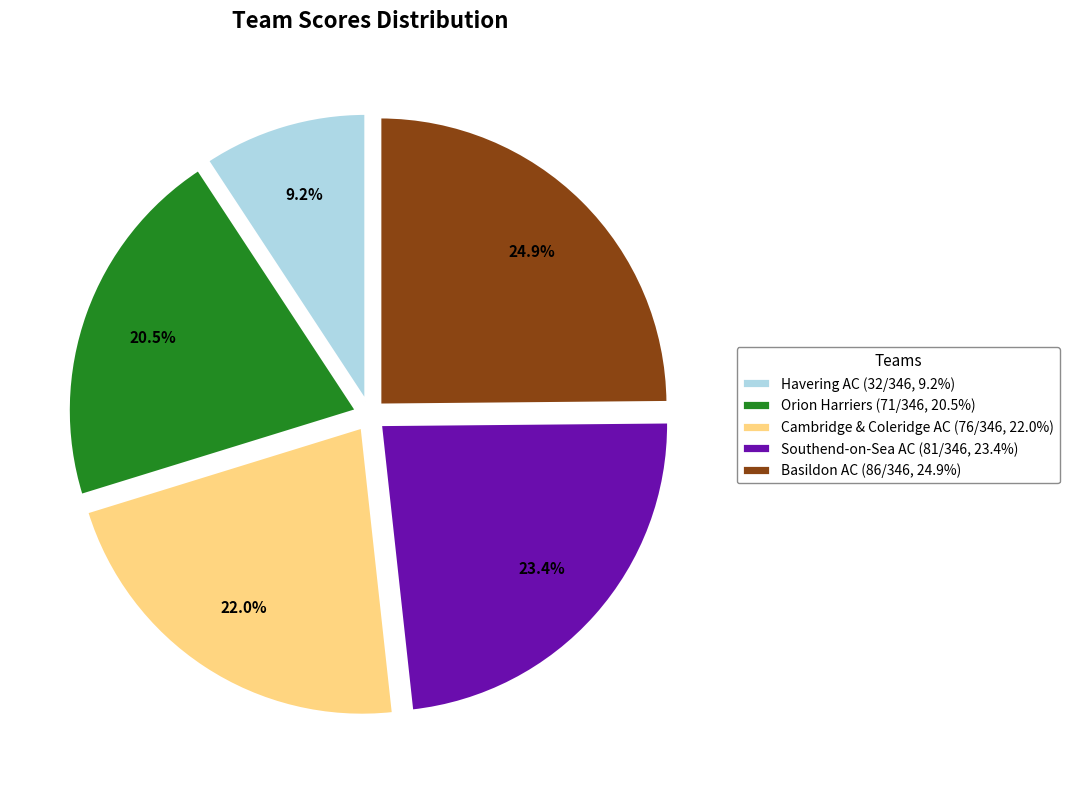

Is there any slice that represents more than half of the pie?

No